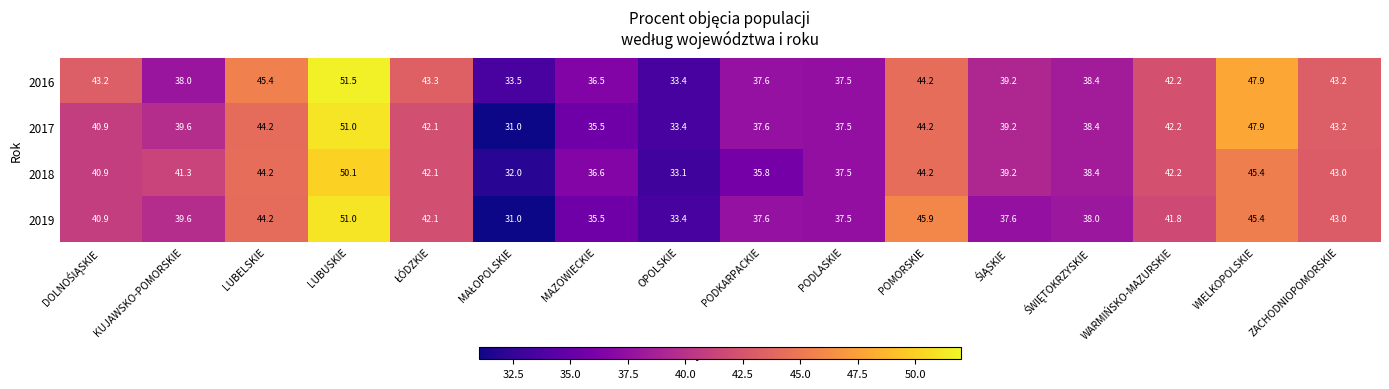

What is the spread (max minus min) of values at POMORSKIE?

1.7